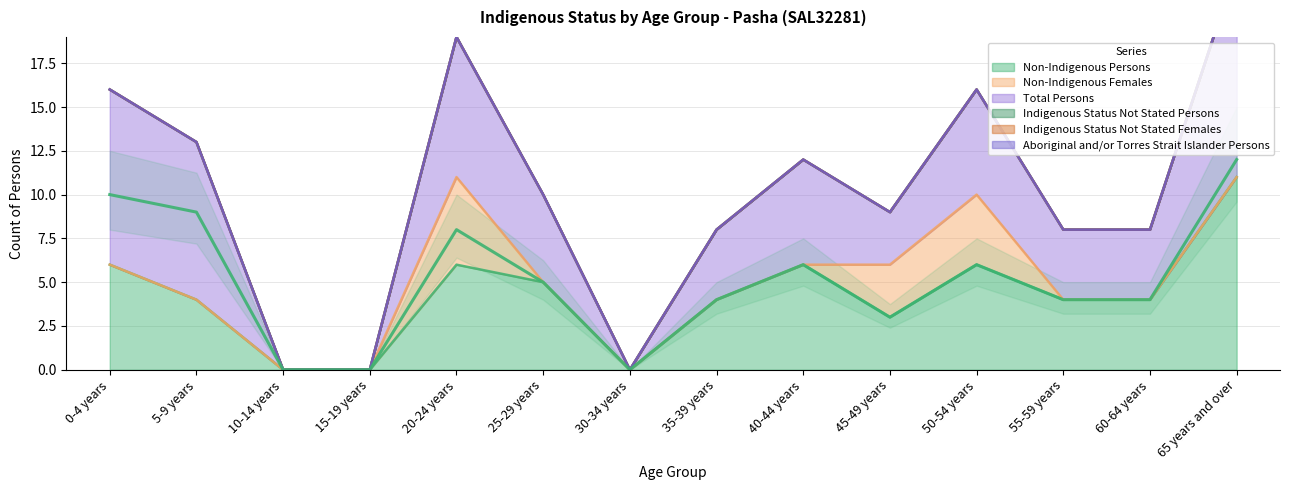

At which label does Non-Indigenous Persons reach its peak?

65 years and over